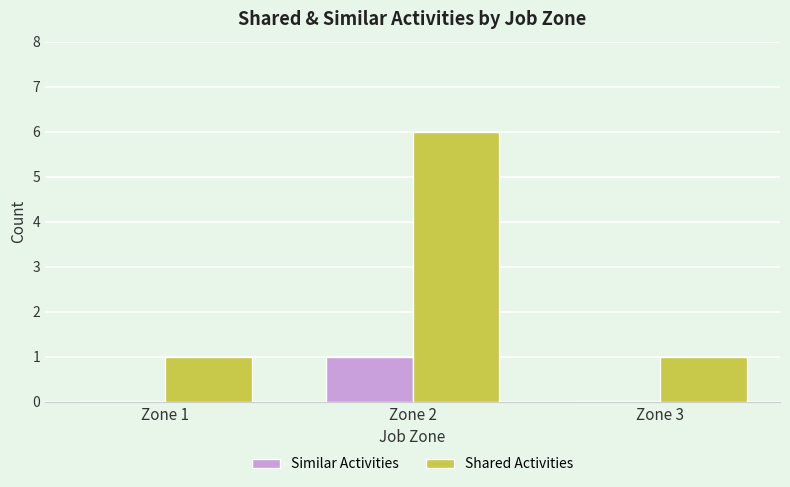

What is the sum of the Shared Activities values at Zone 3 and Zone 2?

7